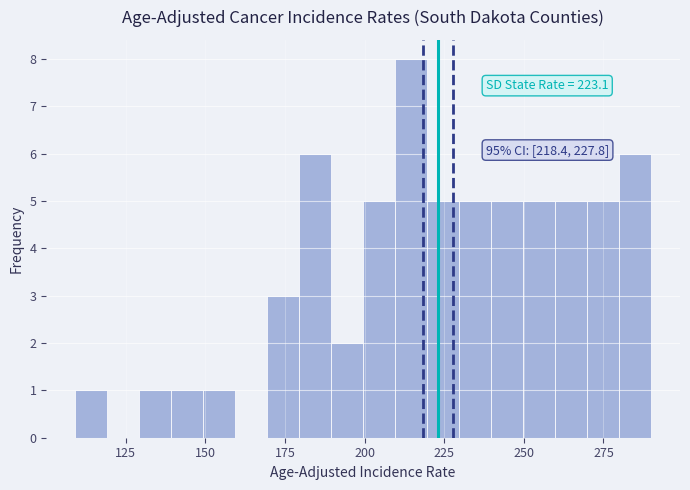

Around what value on the x-axis is the tallest bar? Give the approximate position of its centre, as read against the axis.

215